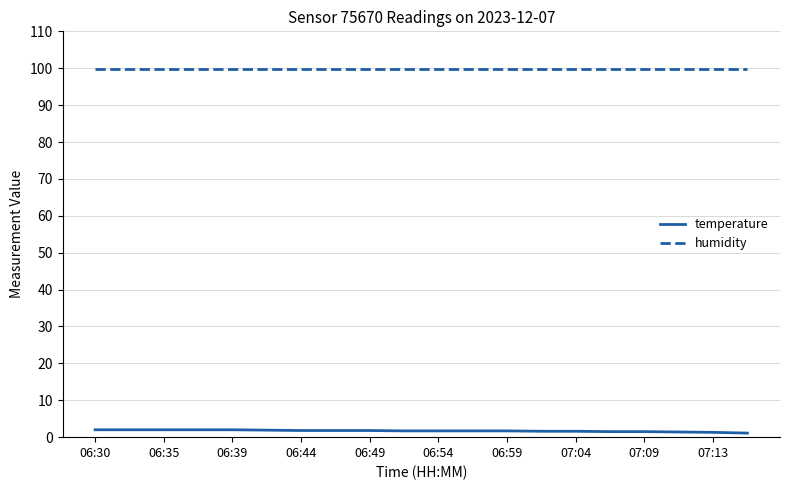

Which series has the largest total across all categories?

humidity